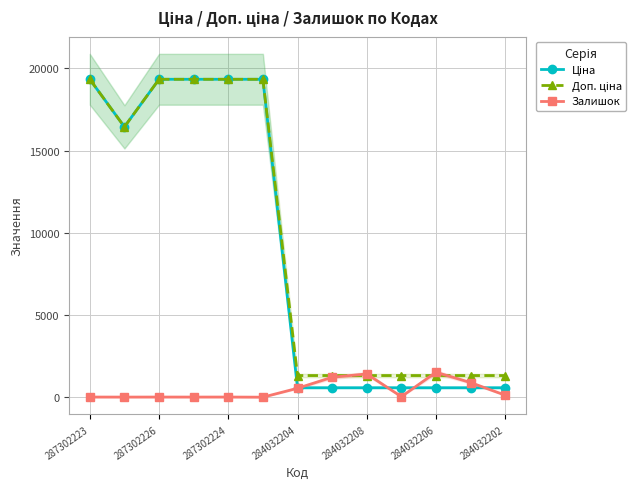

What is the difference between the maximum and minimum values in the Залишок series?

1515.0